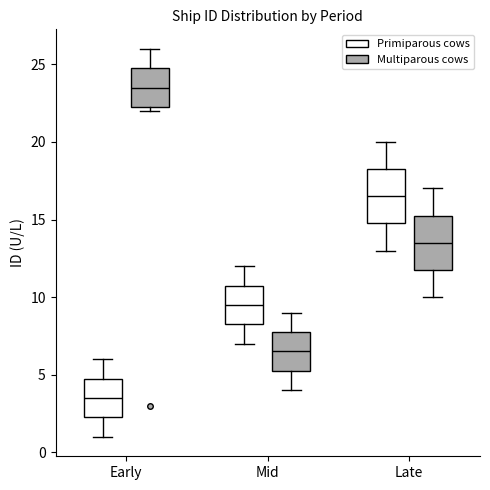

Reading left to right, read every box against the y-axis: the position of its median line, the range the box covers, and the ends of its whiskers. The values are not printed on the chart, so give them approximately, as read against the axis.

Early (Primiparous cows): median 3.5, box 2.5 to 5.0, whiskers 1.0 to 6.0
Early (Multiparous cows): median 23.5, box 22.5 to 25.0, whiskers 22.0 to 26.0
Mid (Primiparous cows): median 9.5, box 8.5 to 11.0, whiskers 7.0 to 12.0
Mid (Multiparous cows): median 6.5, box 5.5 to 8.0, whiskers 4.0 to 9.0
Late (Primiparous cows): median 16.5, box 15.0 to 18.5, whiskers 13.0 to 20.0
Late (Multiparous cows): median 13.5, box 12.0 to 15.5, whiskers 10.0 to 17.0